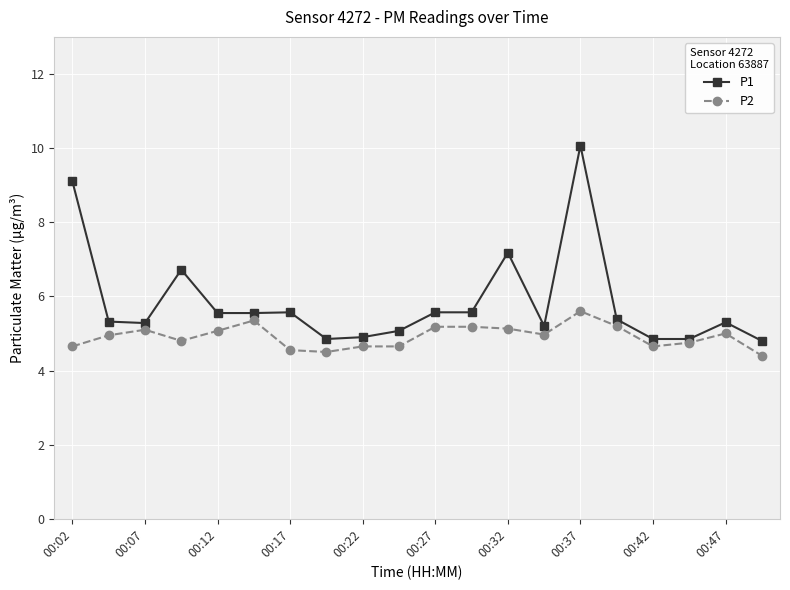

Which series has the widest spread of values?

P1